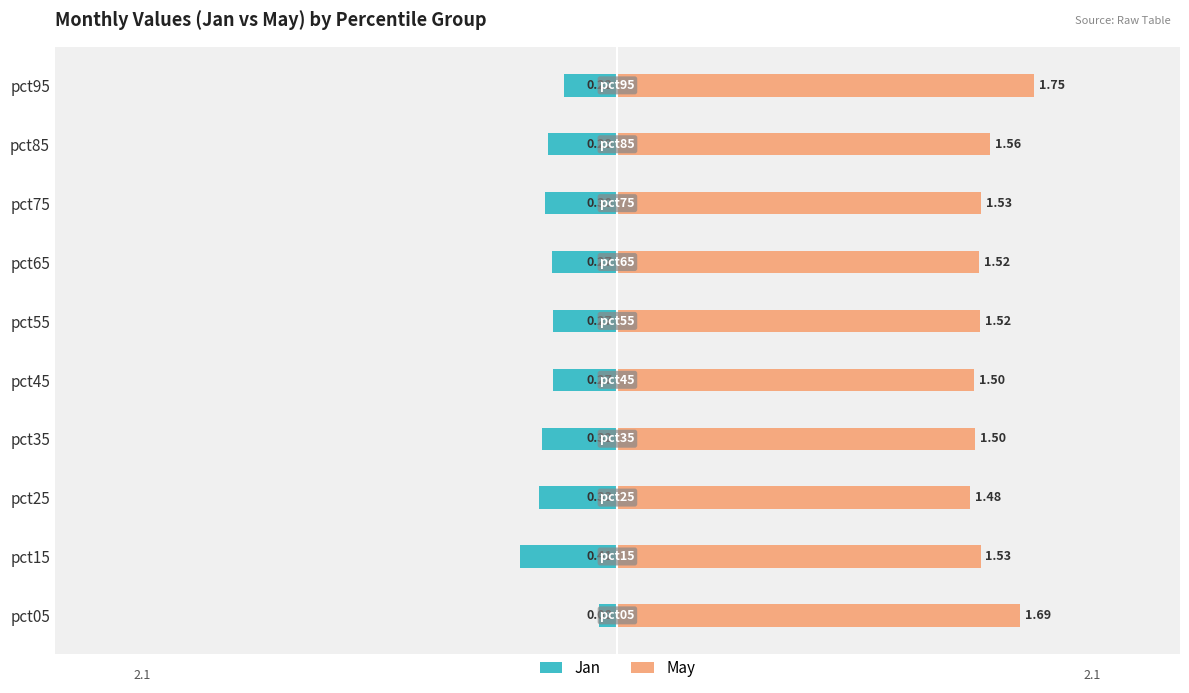

Which series has the largest range (max minus min)?

Jan